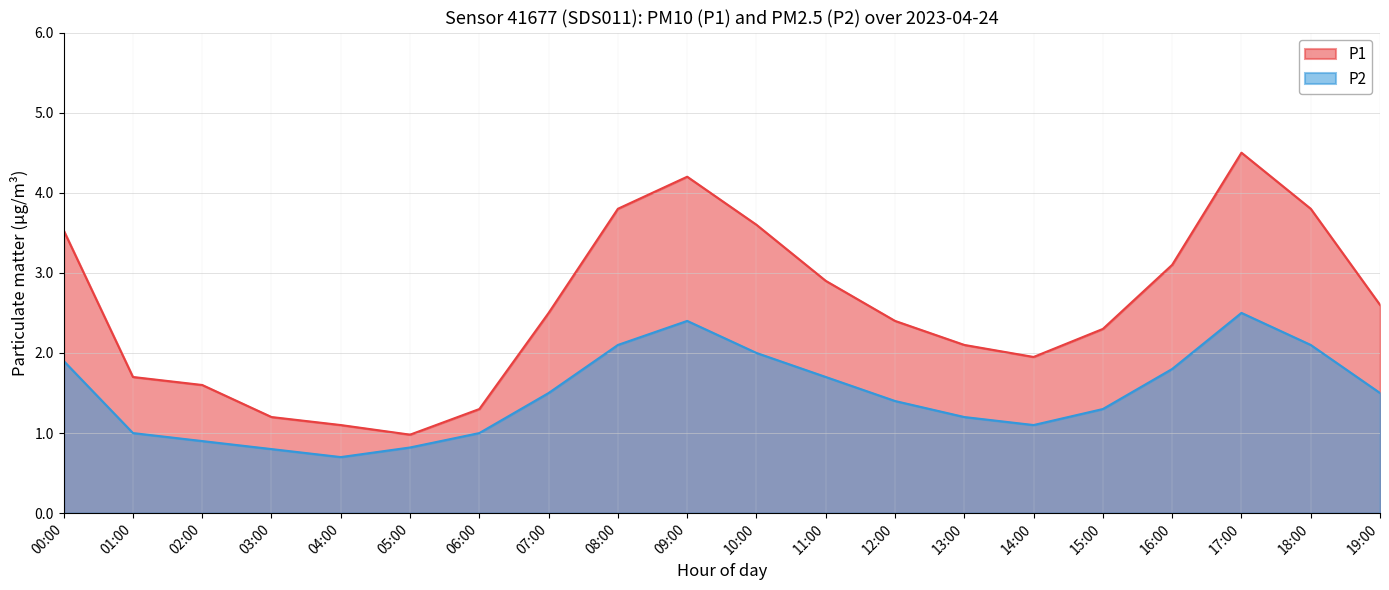

Which category has the lowest value in the P2 series?

04:00